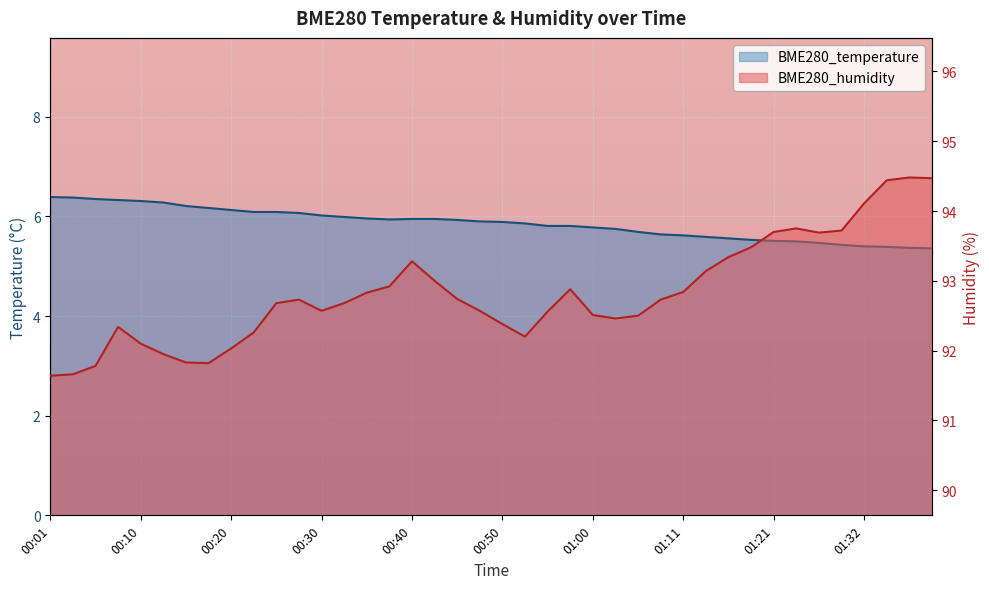

The value of BME280_temperature at 00:03 is 6.4. True or false?

True